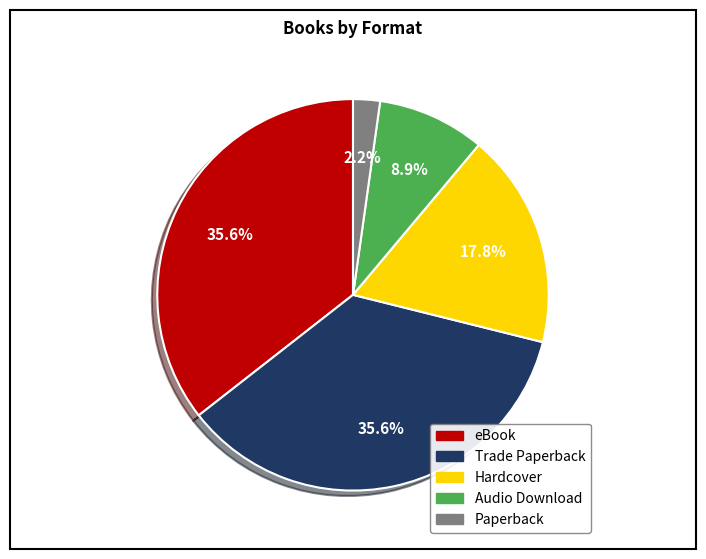

To the nearest percent, what is the combined percentage of Hardcover and eBook?

53%